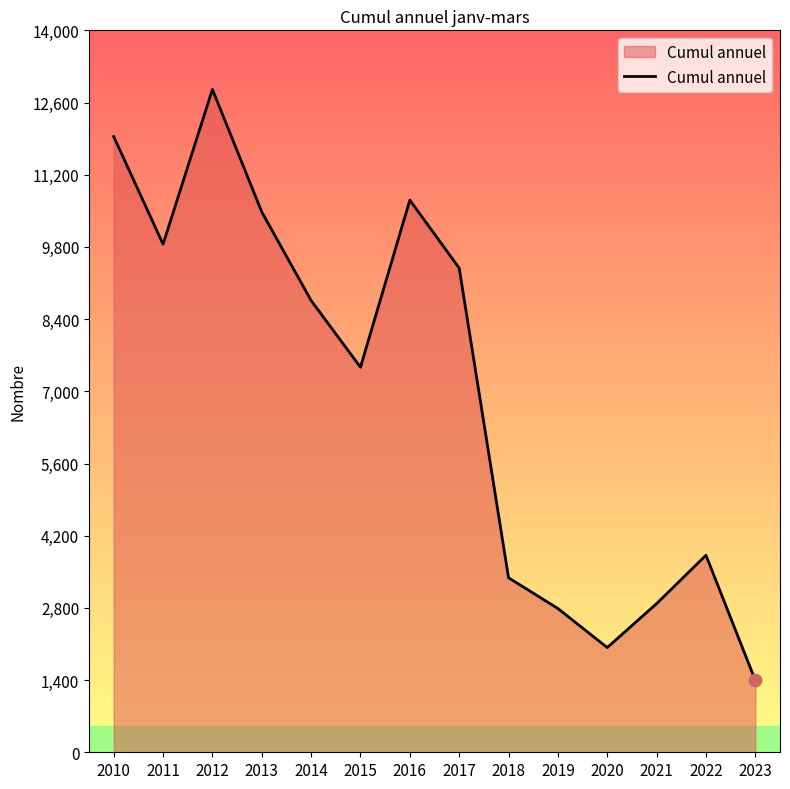

What is the ratio of the value at 2016 to the value at 2023?

7.7